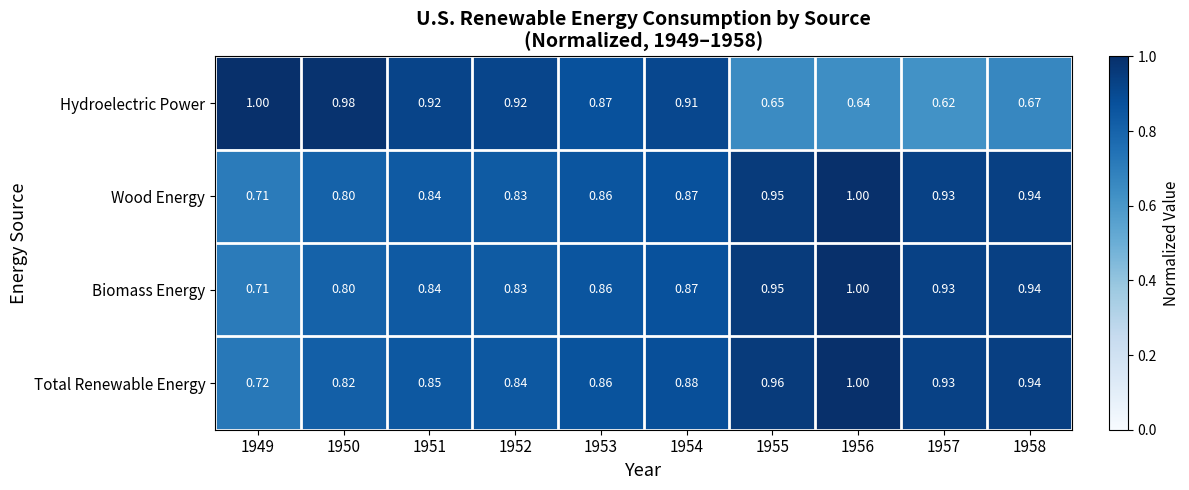

At which category is the sum across all series the highest?

1956